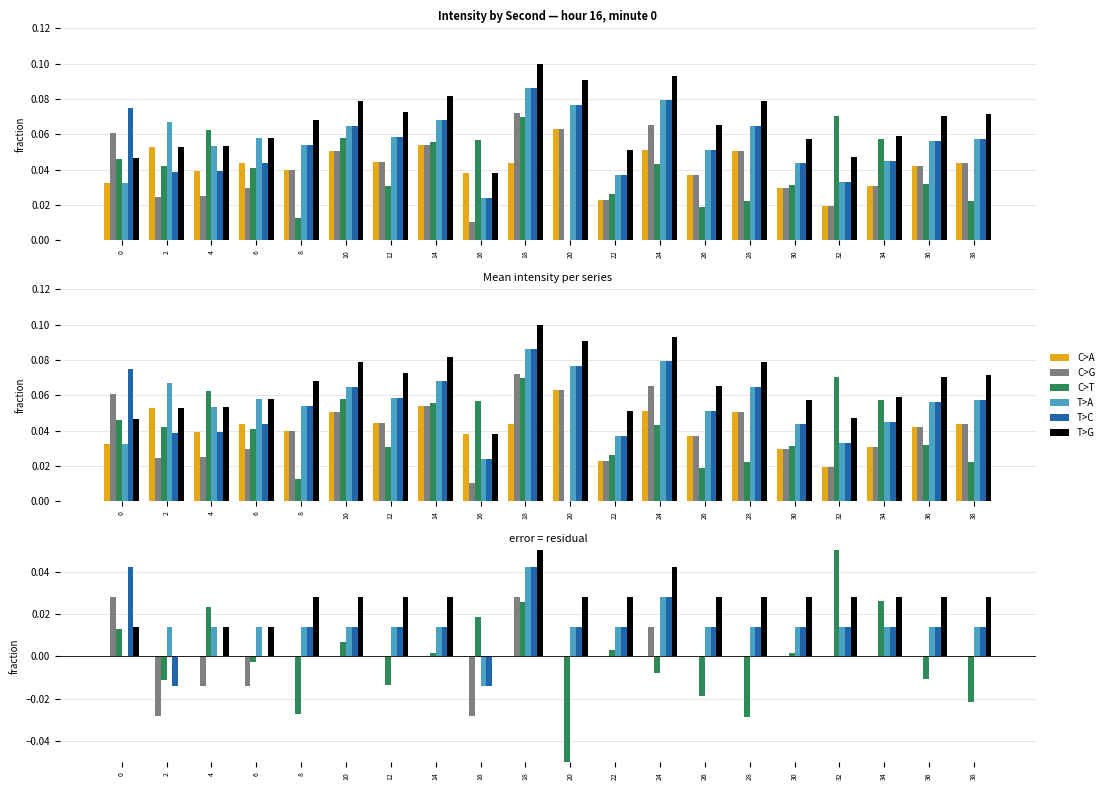

Which series has the largest range (max minus min)?

C>T